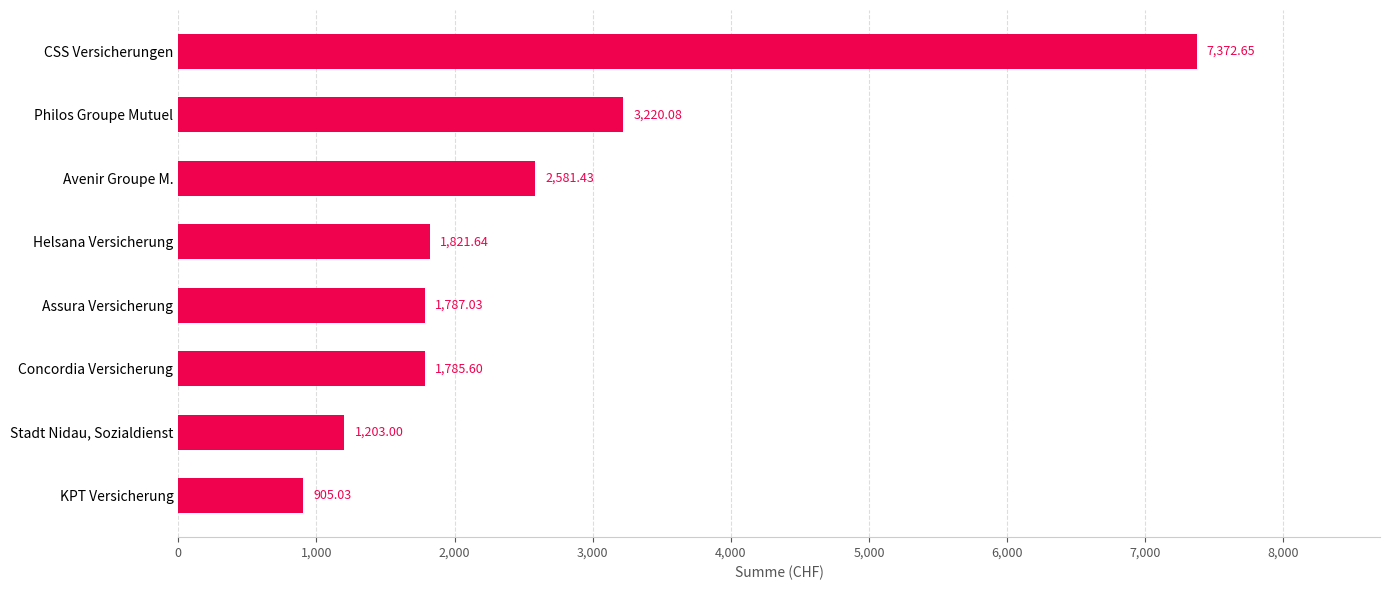

What is the difference between the maximum and minimum values?

6467.6